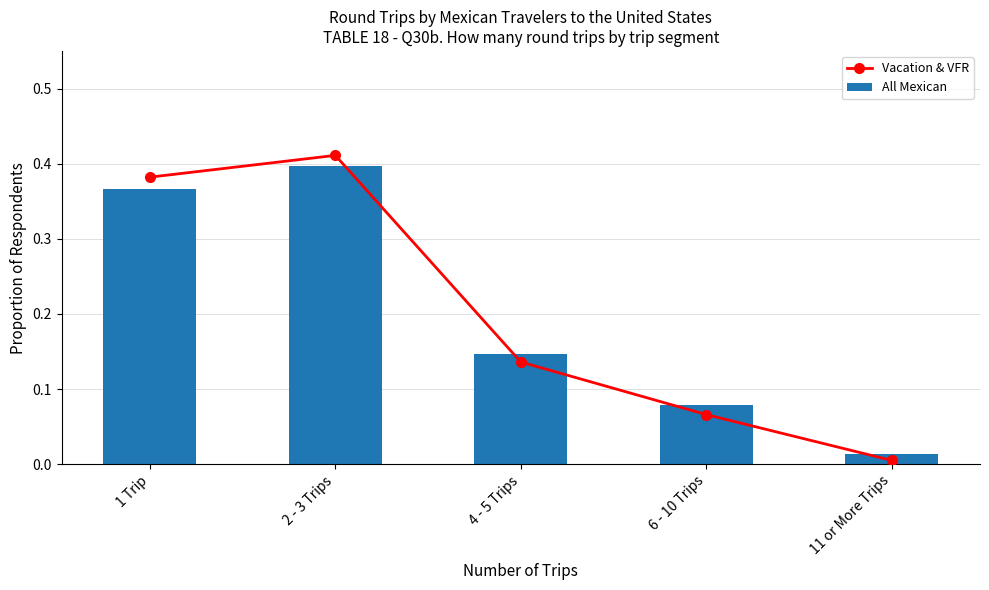

What is the value of the All Mexican bar at the 4th from the left?

0.1